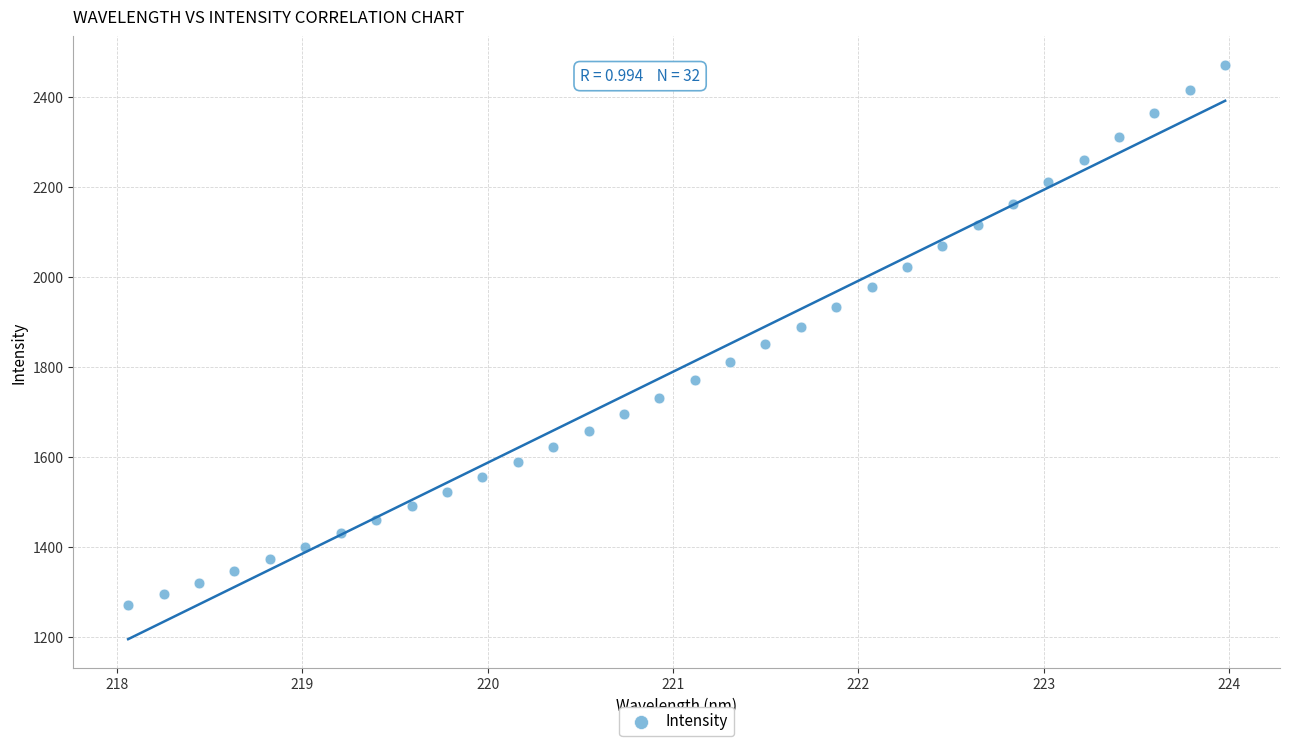

What is the range of X values (max minus min)?

5.9